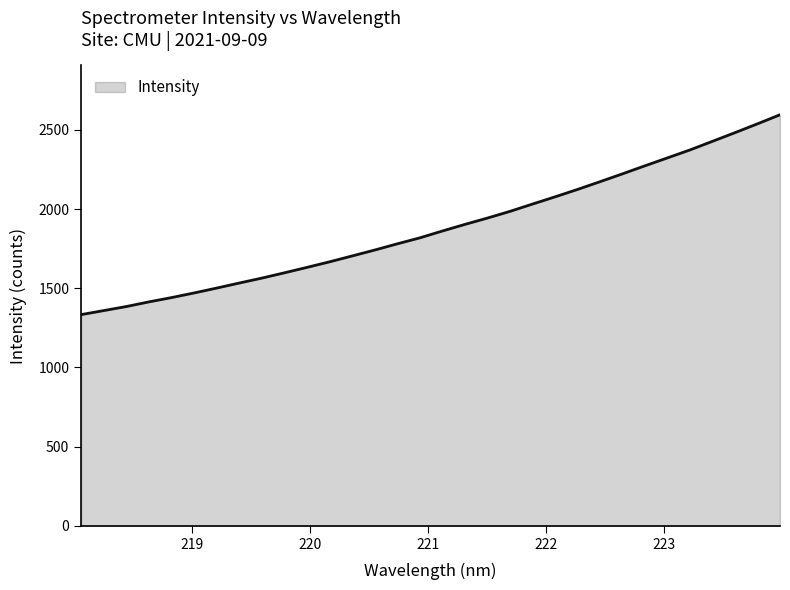

What is the smallest value displayed?

1333.5